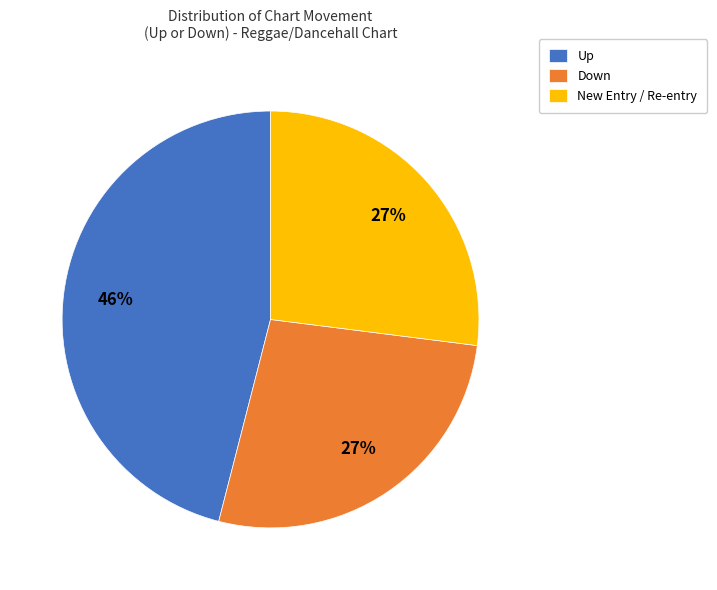

What percentage is the New Entry / Re-entry slice, to the nearest percent?

27%